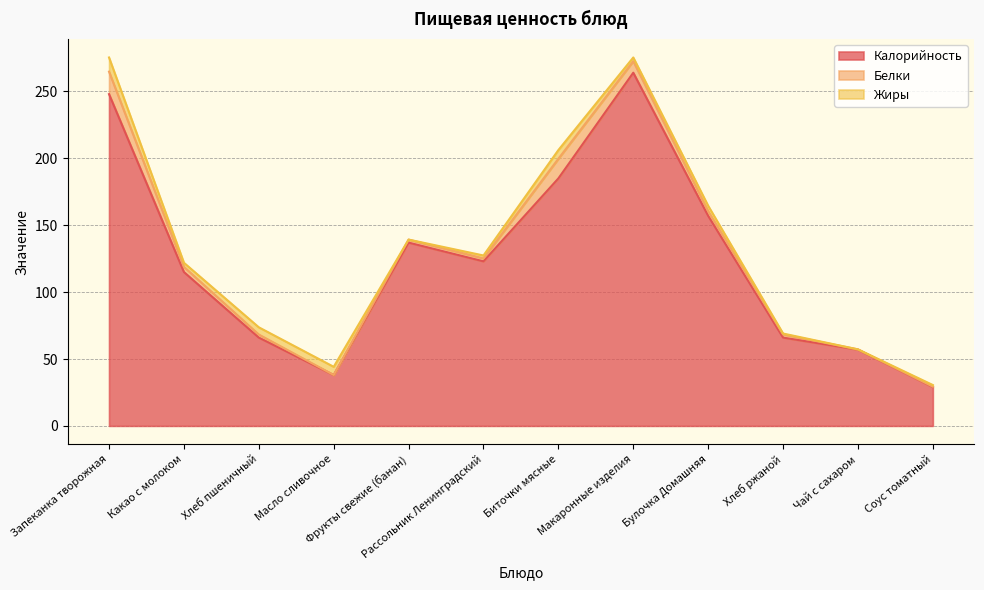

Rank the series at Биточки мясные from highest to lowest value.

Калорийность, Белки, Жиры